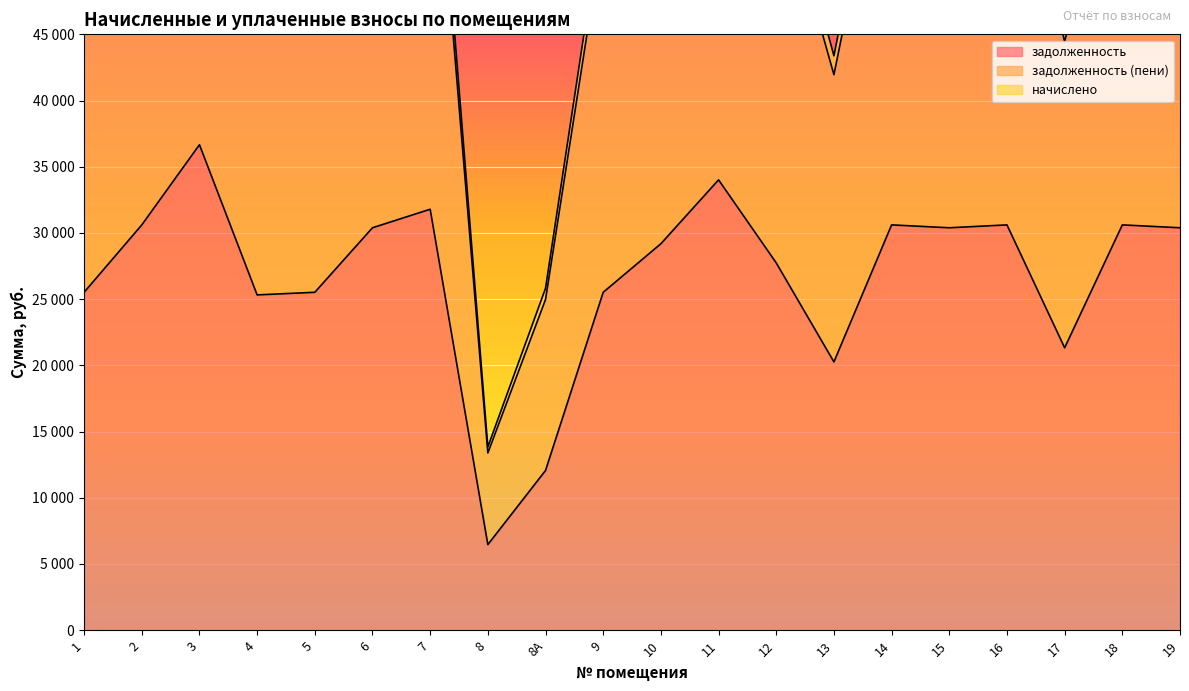

Where is the first local minimum for задолженность?

4